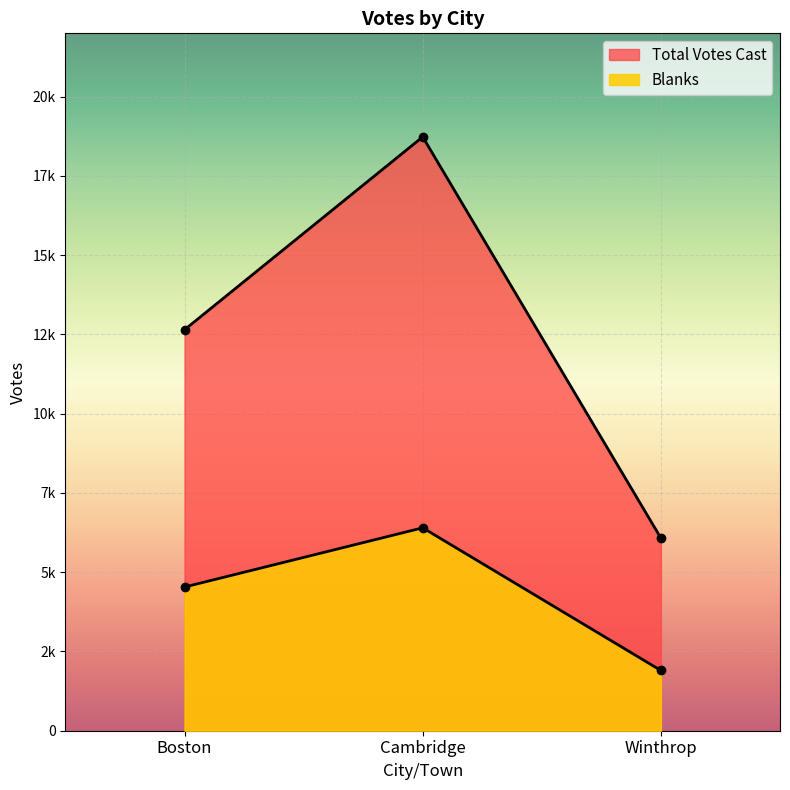

Is it true that Blanks equals 4533 at Boston?

True